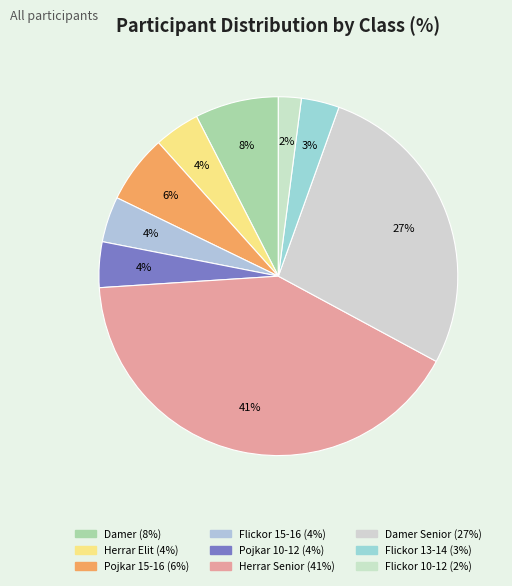

Which category has the smallest portion of the pie?

Flickor 10-12